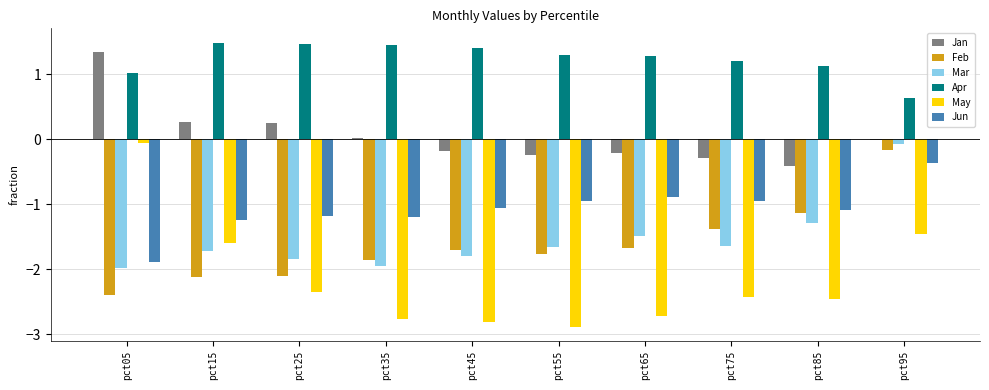

Is the value of Jun at pct35 greater than the value of Feb at pct35?

Yes